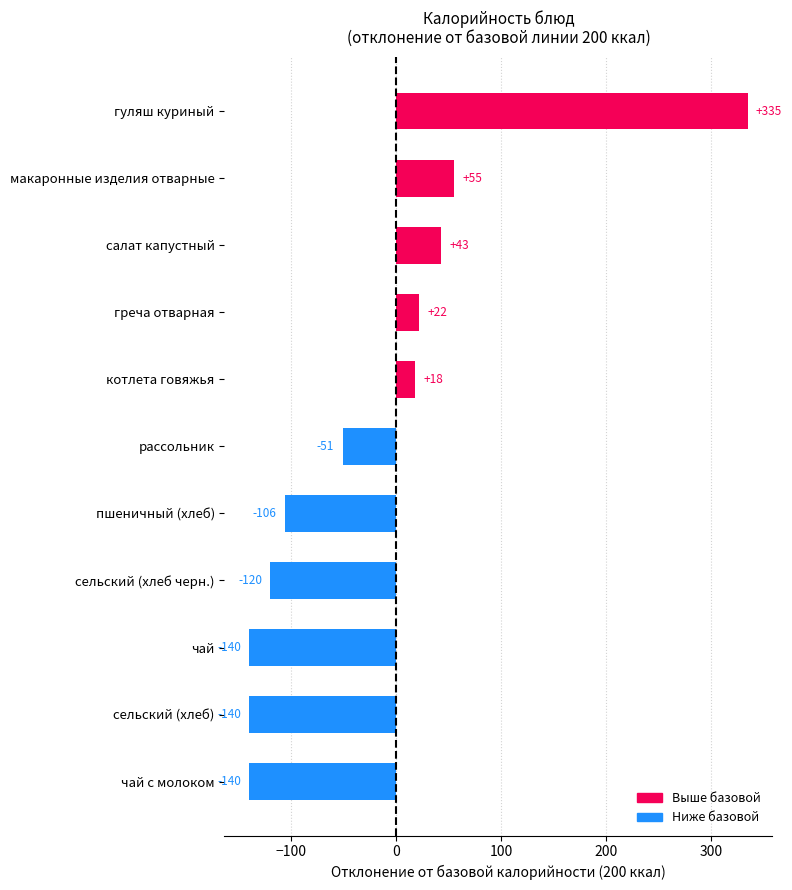

Reading bottom to top, what are all the values shown in this chart?

чай с молоком=-140	сельский (хлеб)=-140	чай=-140	сельский (хлеб черн.)=-120	пшеничный (хлеб)=-106	рассольник=-51	котлета говяжья=18	греча отварная=22	салат капустный=43	макаронные изделия отварные=55	гуляш куриный=335